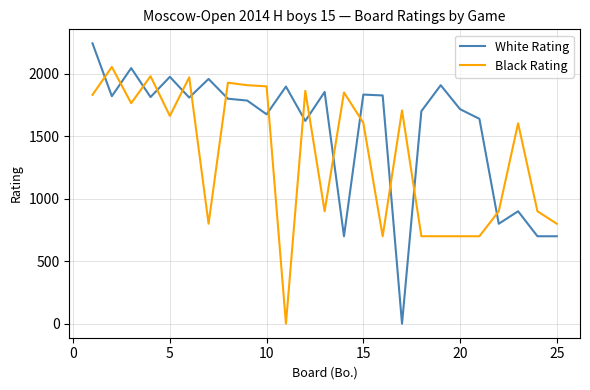

What are all the series names shown in the legend?

White Rating, Black Rating